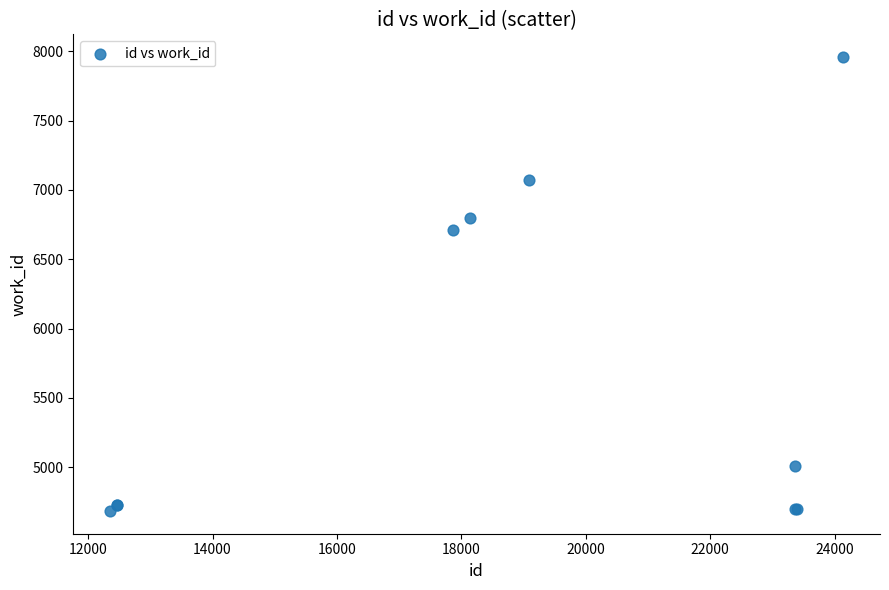

What Y value in the scatter plot is closest to 6321?

6709